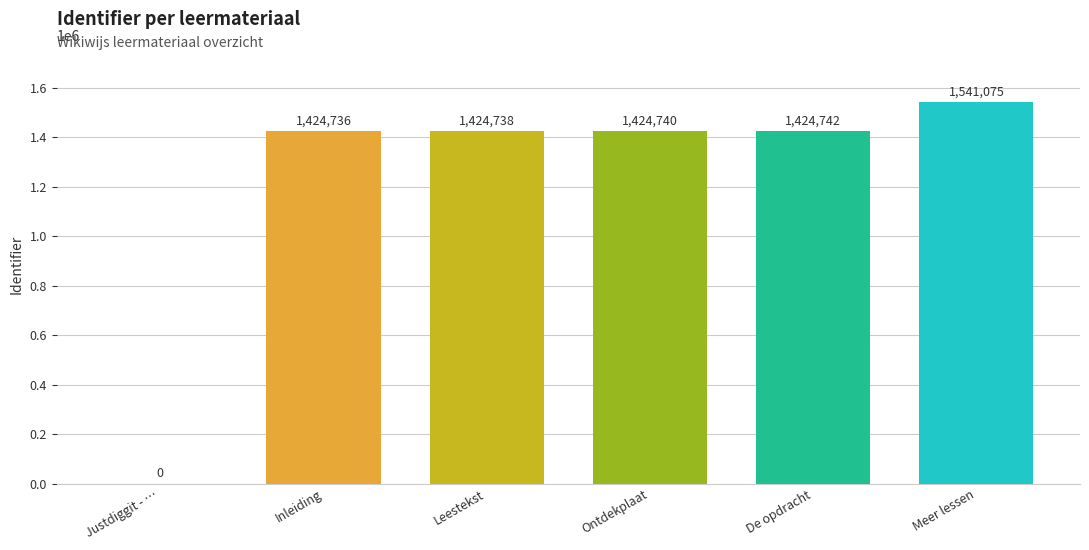

What is the sum of all values?

7240031